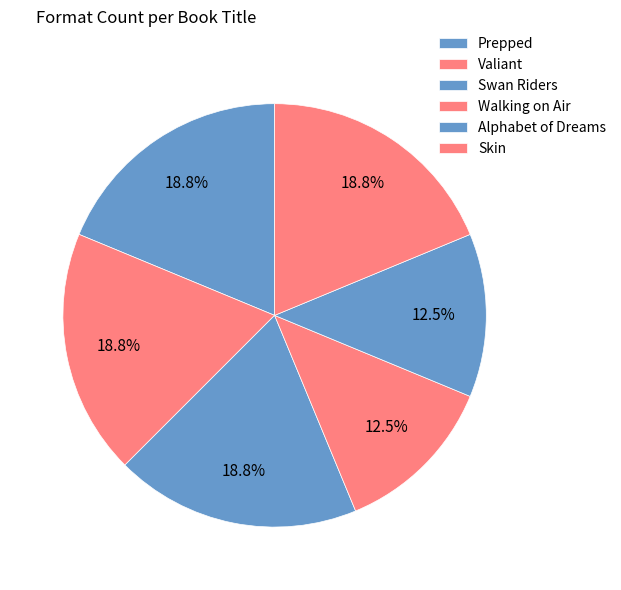

Which slice is the smallest?

Walking on Air